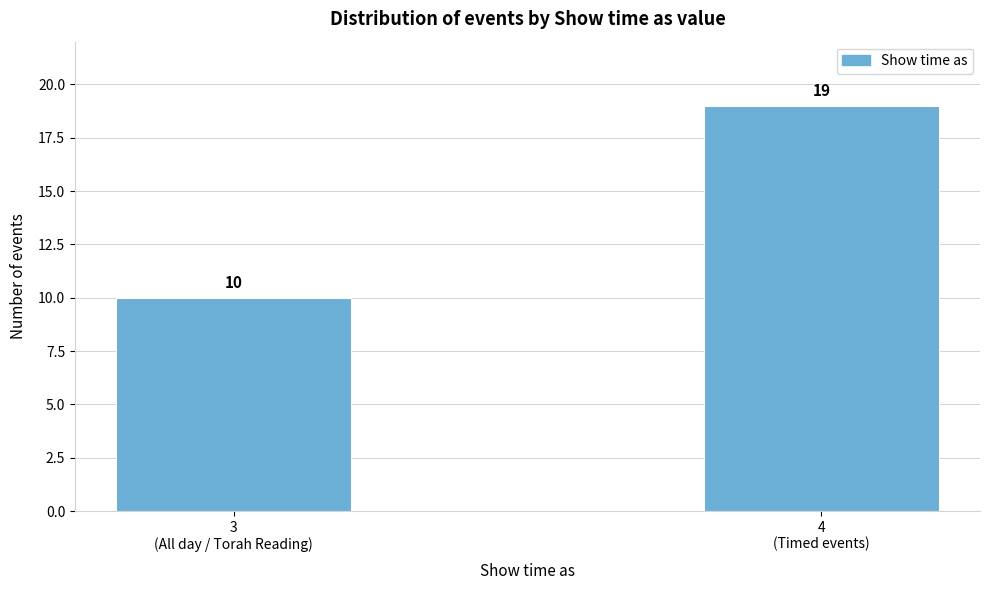

Reading right to left, transcribe all the data shown in this chart.

19	10